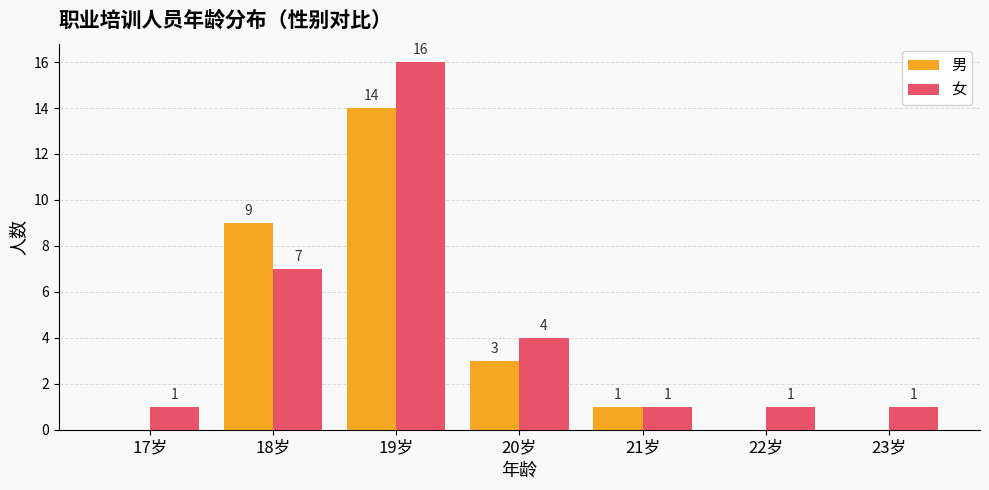

Is it true that 女 equals 27 at 19岁?

False